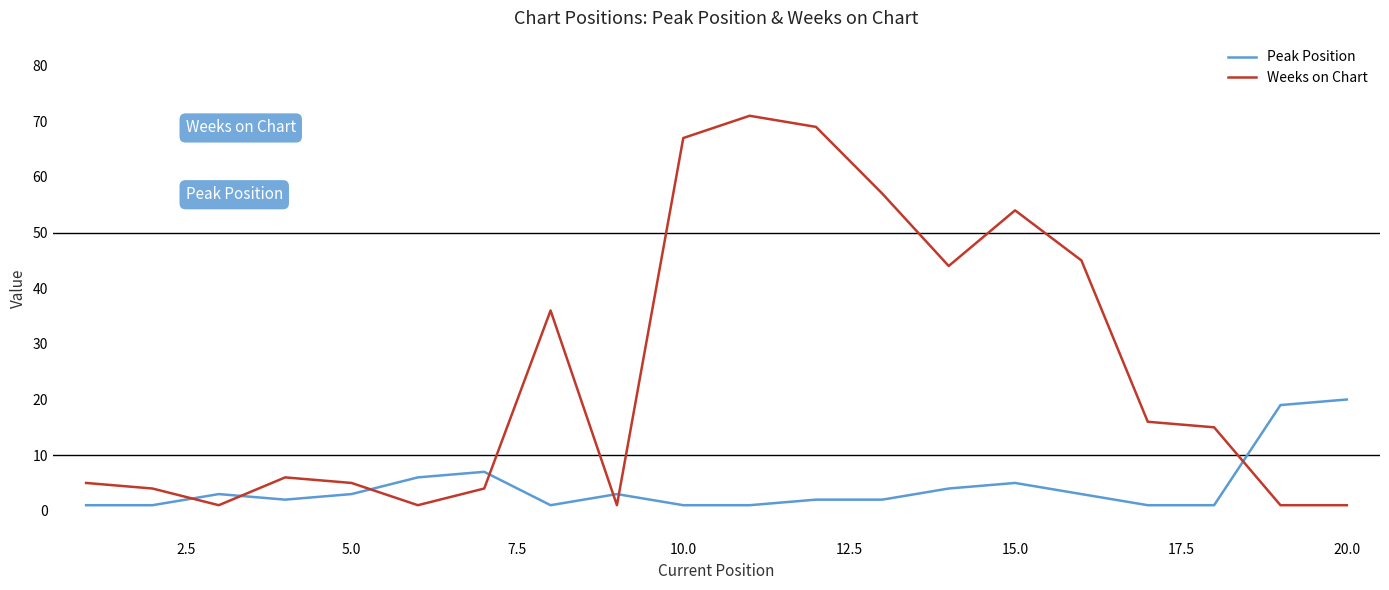

Rank the series by their average value, from lowest to highest.

Peak Position, Weeks on Chart